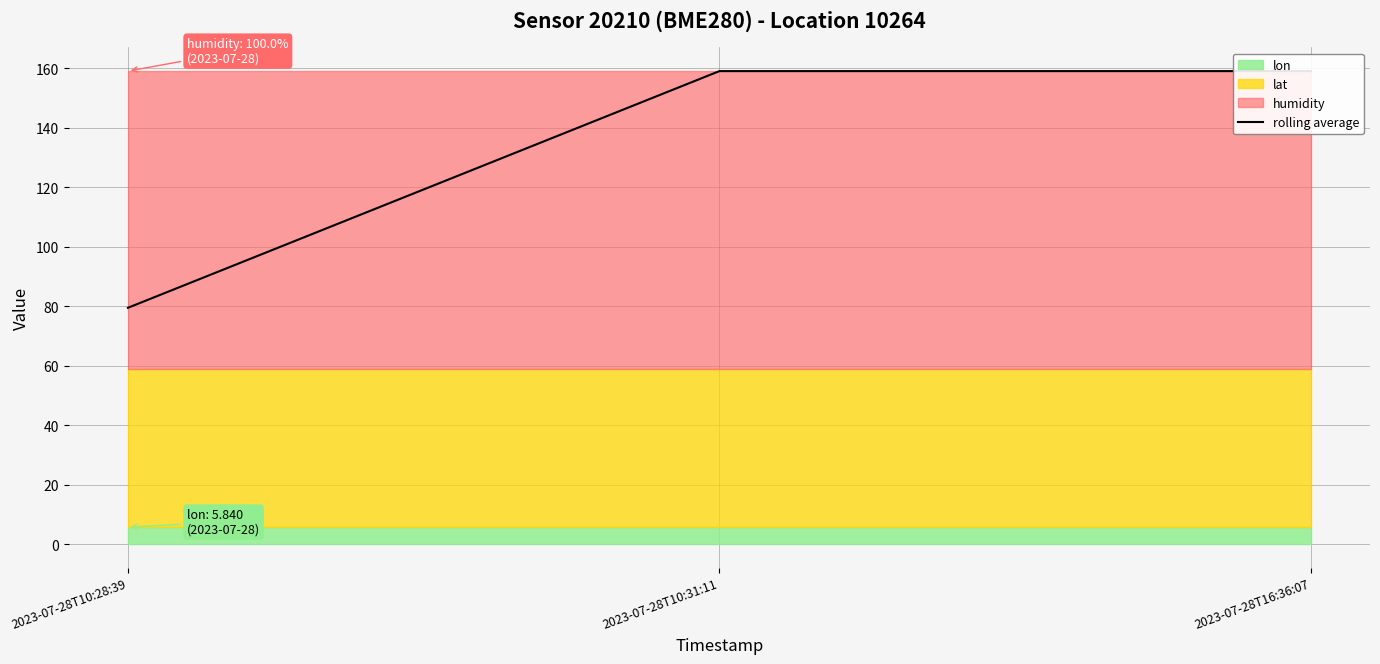

What position from the right is 2023-07-28T10:28:39?

3